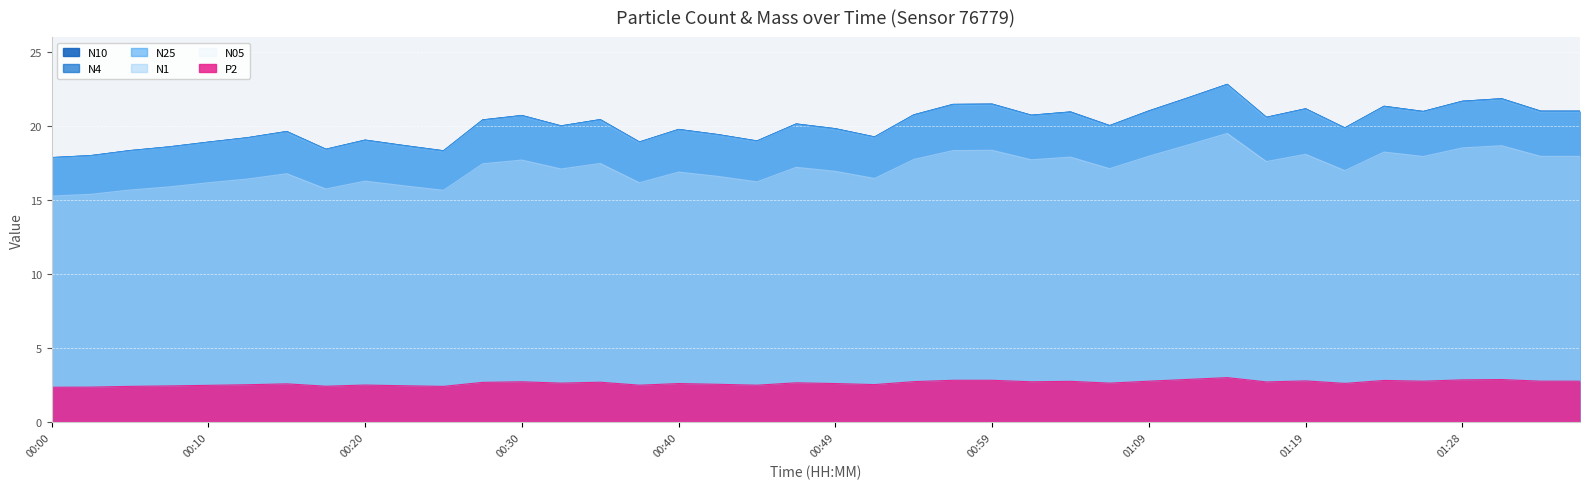

List the labels in order of N1 value, largest first.

01:14, 01:11, 01:31, 01:28, 00:59, 00:57, 01:23, 01:19, 01:09, 01:33, 01:36, 01:26, 01:04, 00:54, 01:02, 00:30, 01:16, 00:35, 00:27, 00:47, 01:06, 00:32, 01:21, 00:49, 00:40, 00:15, 00:42, 00:52, 00:12, 00:20, 00:44, 00:37, 00:10, 00:22, 00:08, 00:17, 00:05, 00:25, 00:03, 00:00